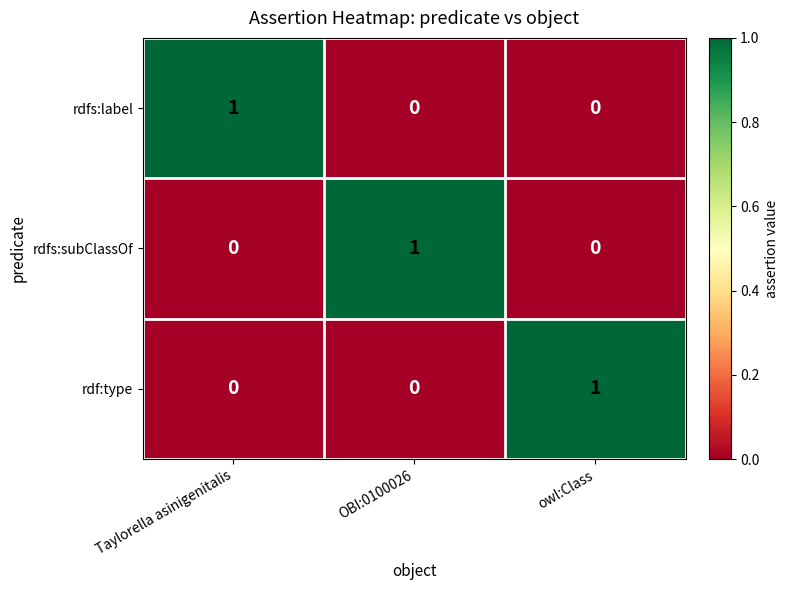

At which label does rdfs:label reach its peak?

Taylorella asinigenitalis